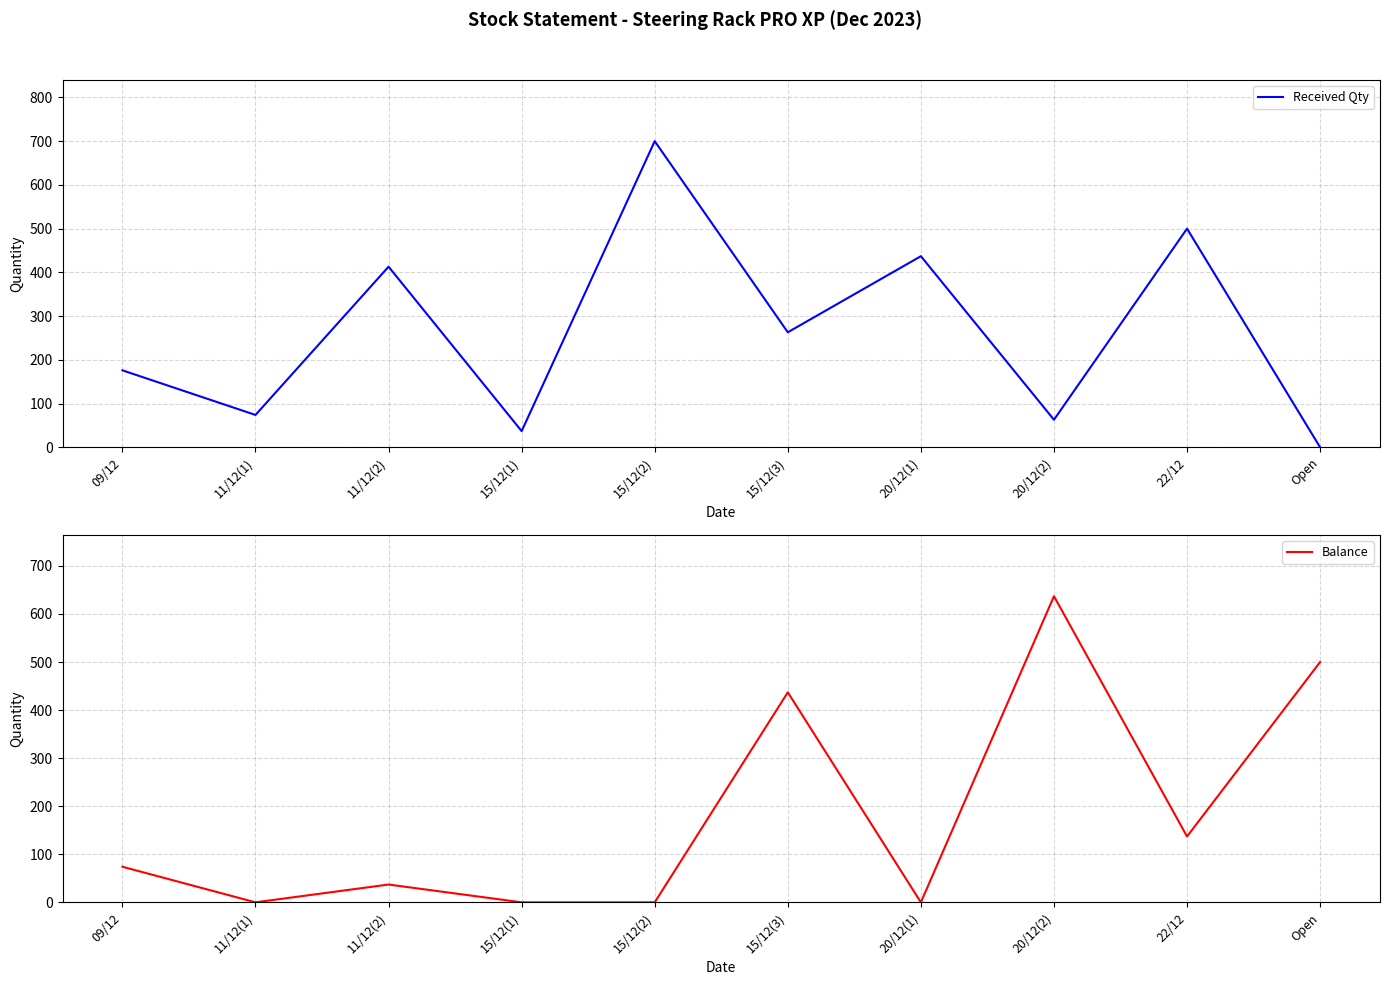

Where is the first local maximum for Received Qty?

11/12(2)